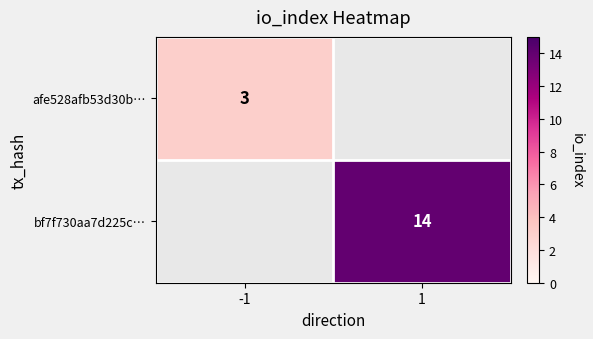

The value of bf7f730aa7d225c… at 1 is 14. True or false?

True